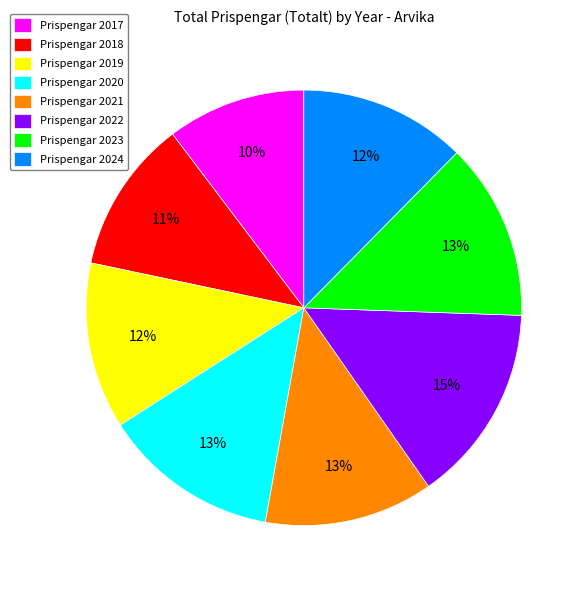

Is there any slice that represents more than half of the pie?

No